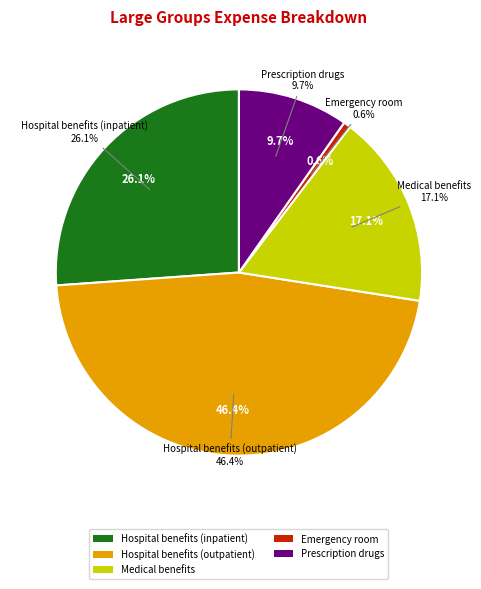

To the nearest percent, what percentage of the pie is Medical benefits?

17%